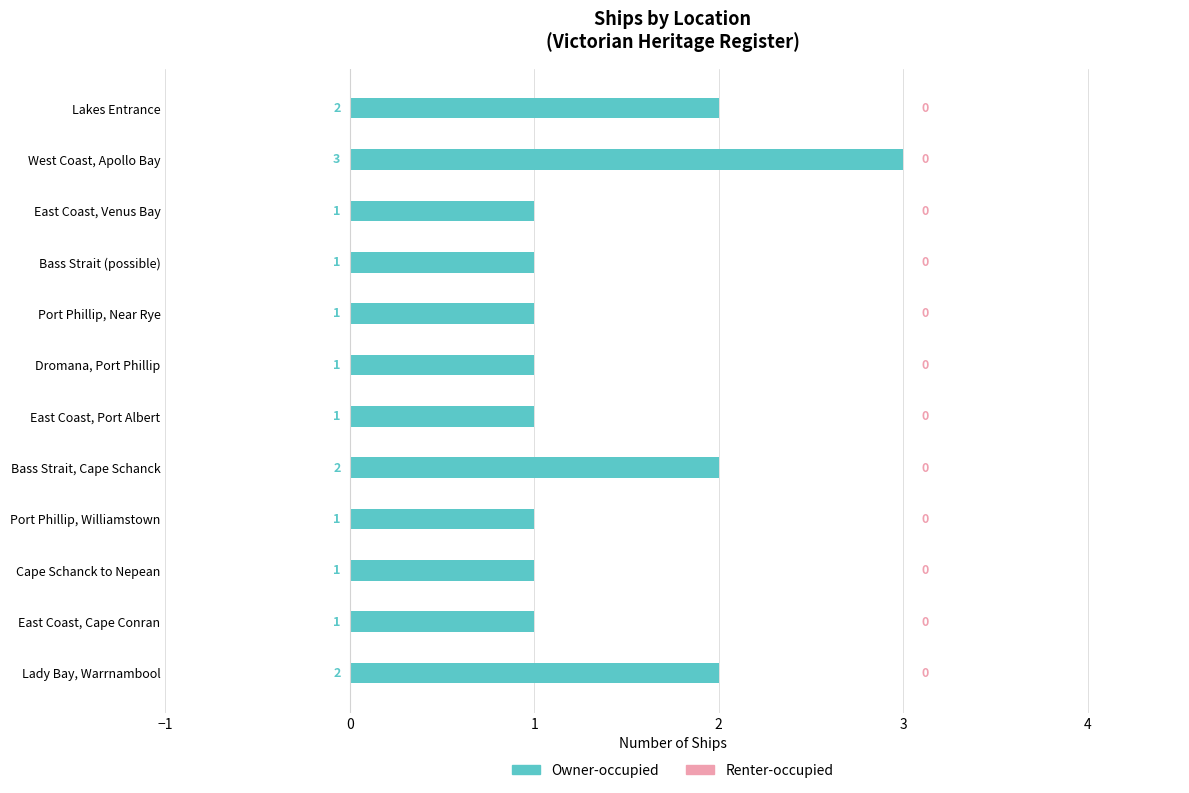

Reading top to bottom, extract all data points from this chart.

Lakes Entrance=2	West Coast, Apollo Bay=3	East Coast, Venus Bay=1	Bass Strait (possible)=1	Port Phillip, Near Rye=1	Dromana, Port Phillip=1	East Coast, Port Albert=1	Bass Strait, Cape Schanck=2	Port Phillip, Williamstown=1	Cape Schanck to Nepean=1	East Coast, Cape Conran=1	Lady Bay, Warrnambool=2